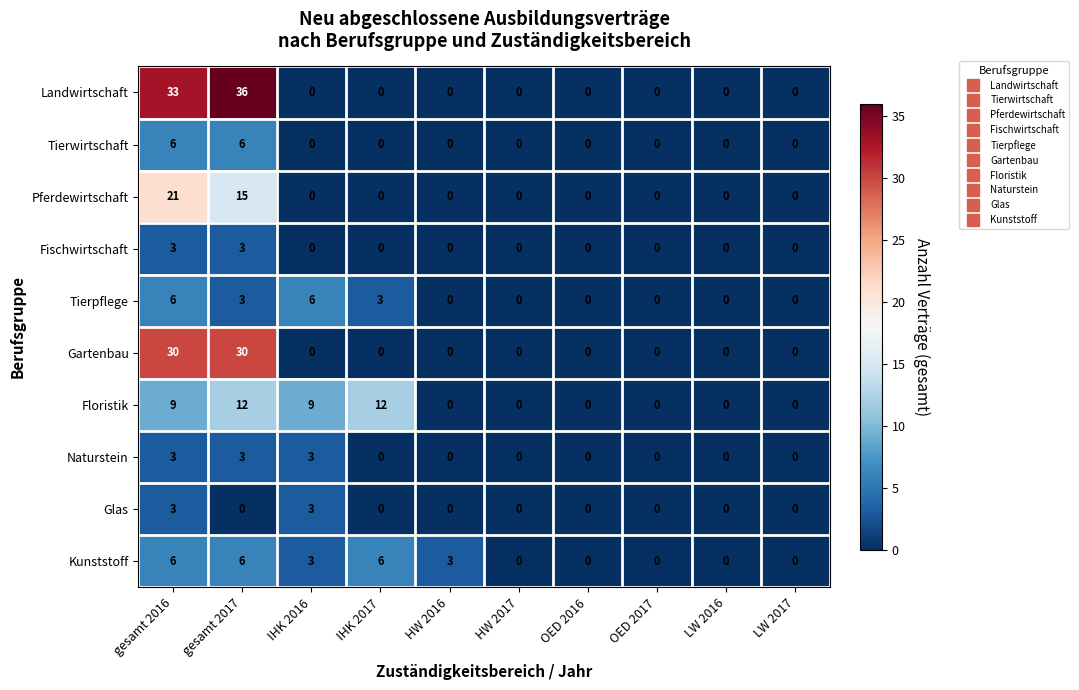

What is the sum of all Tierwirtschaft values?

12